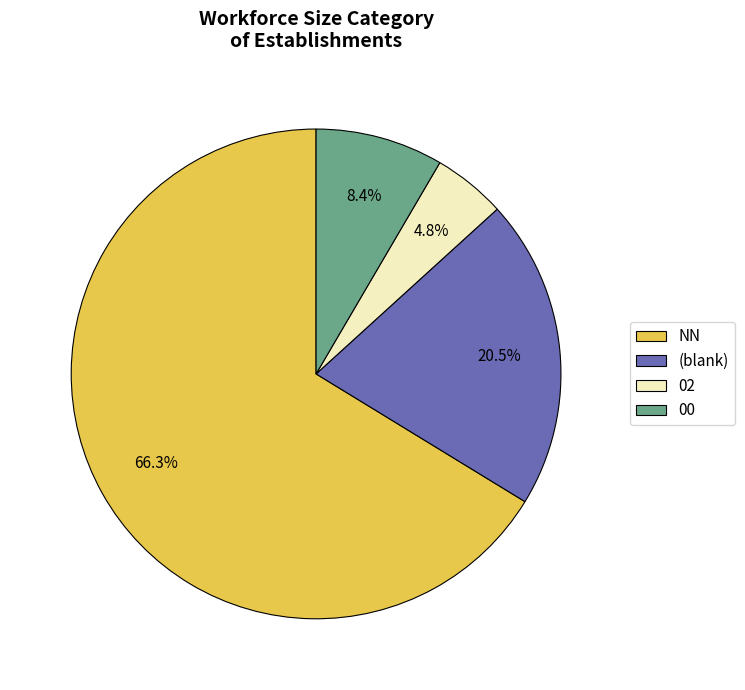

Between NN and (blank), which is larger?

NN